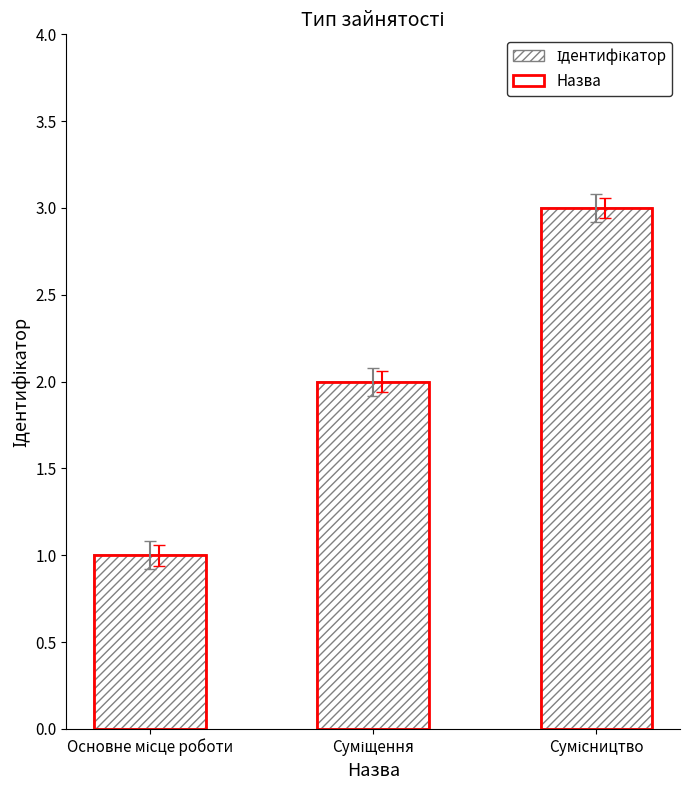

What is the average value of the Ідентифікатор series?

2